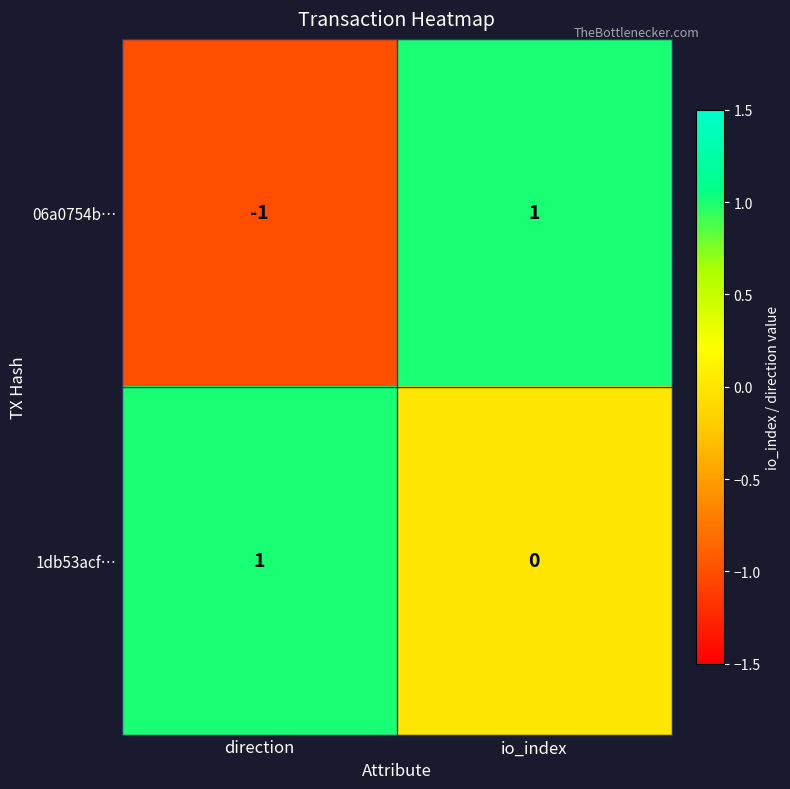

Which category has the lowest value in the 1db53acf… series?

io_index